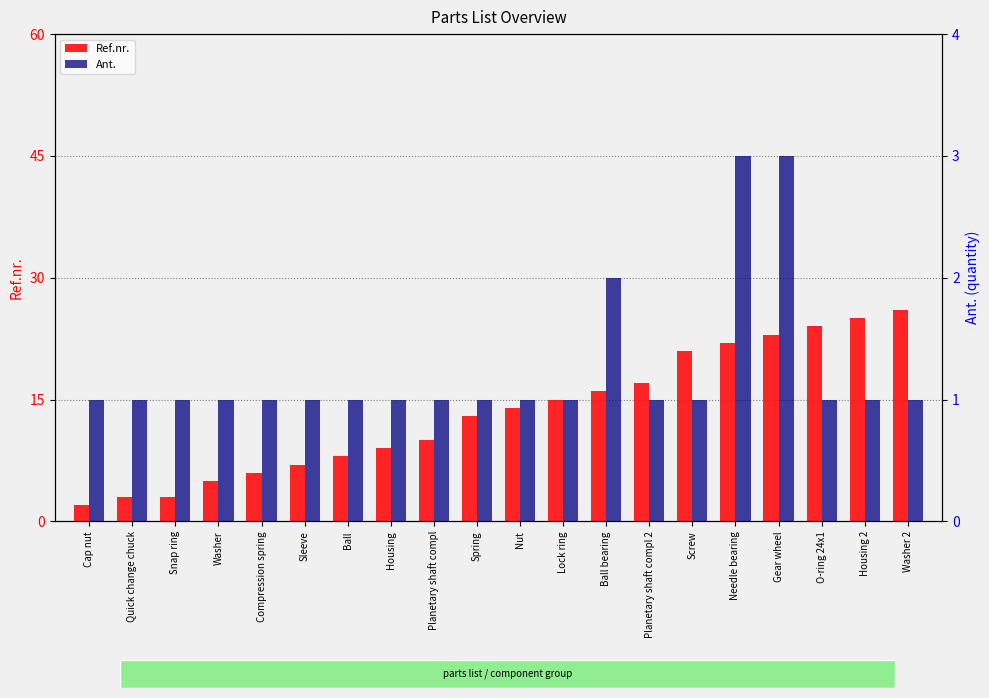

What is the label of the 2nd bar from the left?

Quick change chuck